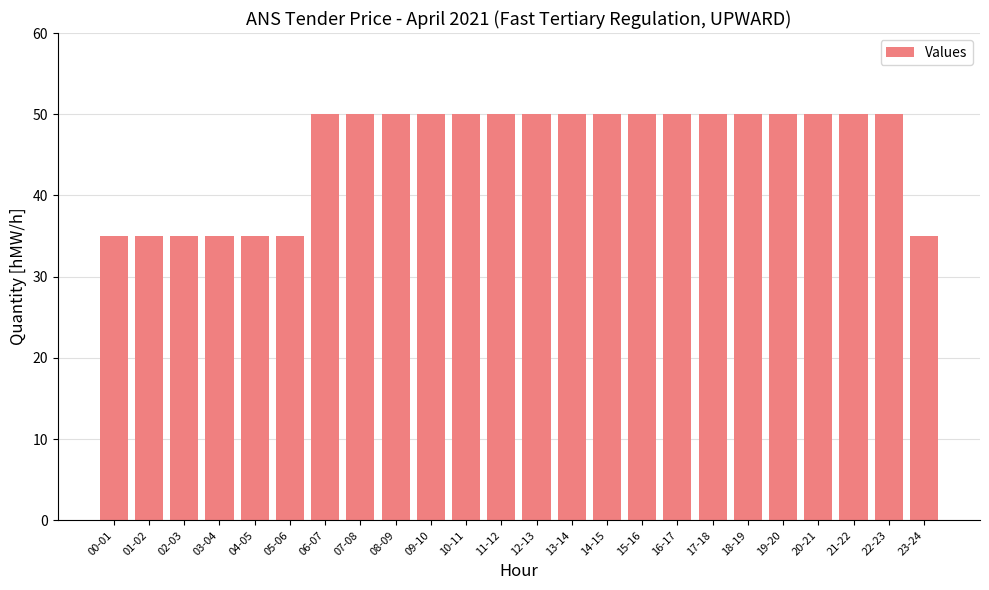

What is the difference between the maximum and minimum values?

15